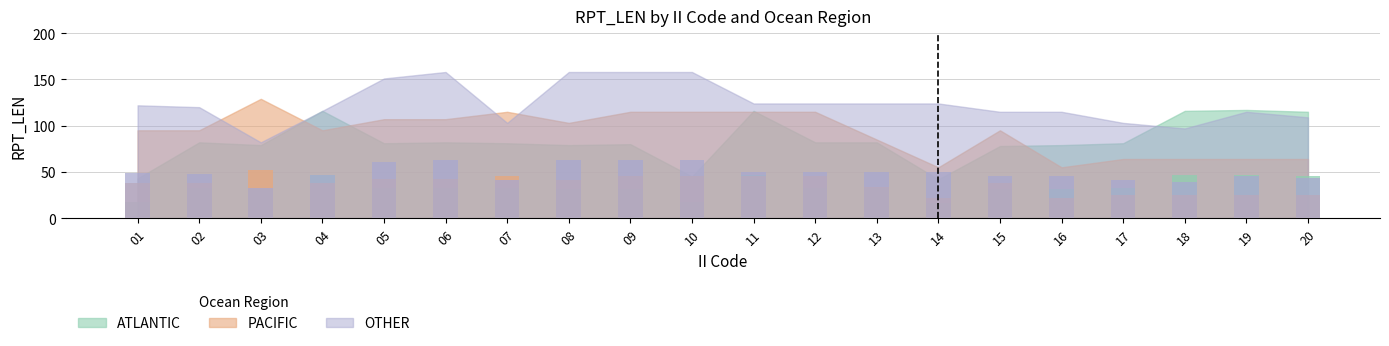

Which category has the lowest value across all series?

14